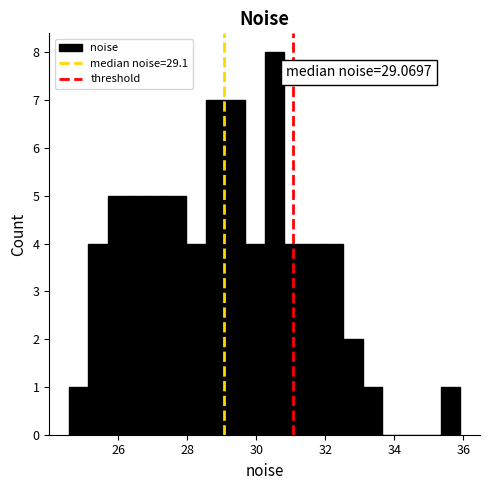

Read against the x-axis, roughly where is the centre of the tallest bar?

30.6